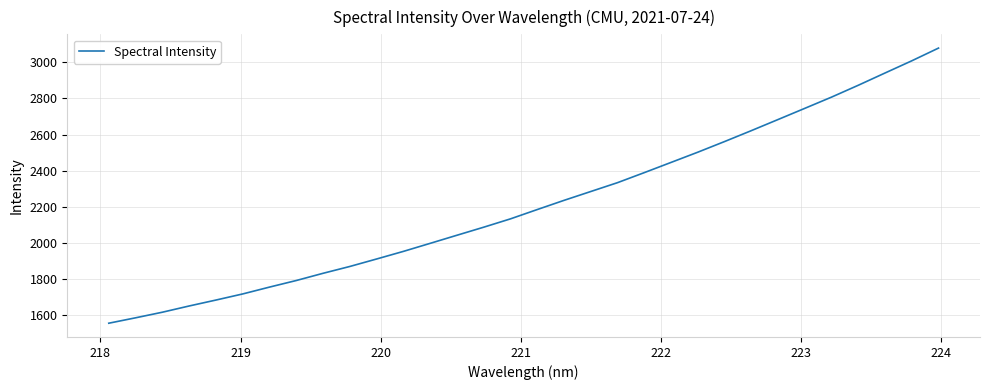

What is the maximum value shown in the chart?

3078.0